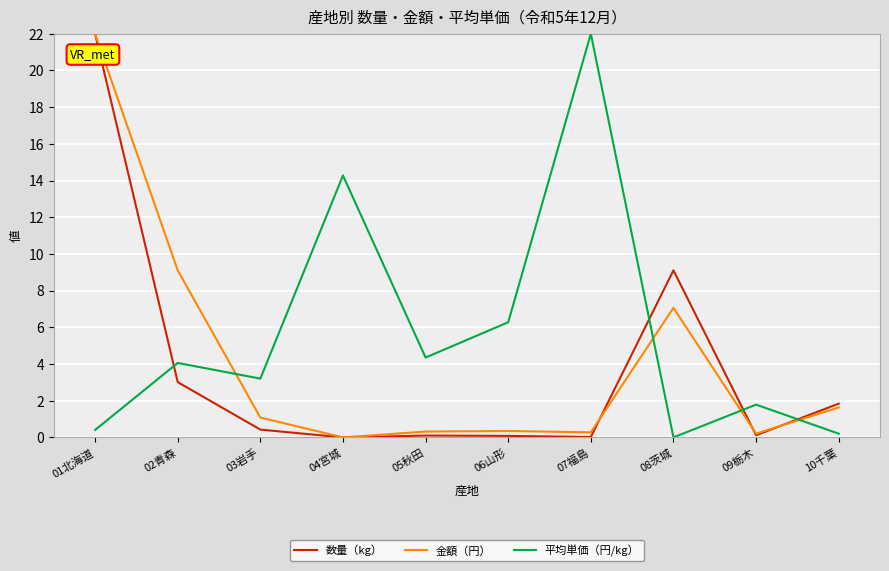

True or false: 数量（kg） has a value of -13.1 at 04宮城.

False